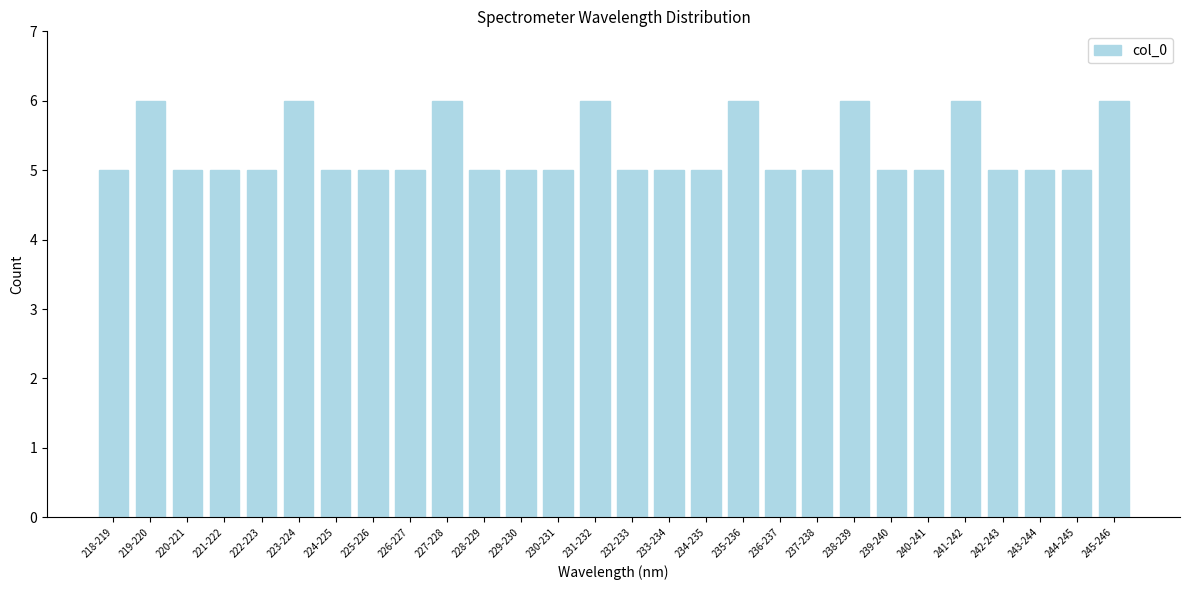

Reading left to right, extract all data points from this chart.

5	6	5	5	5	6	5	5	5	6	5	5	5	6	5	5	5	6	5	5	6	5	5	6	5	5	5	6